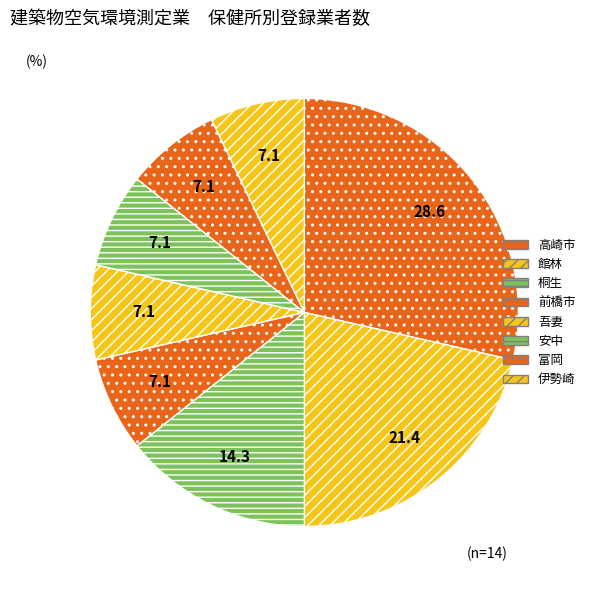

How many slices are in this pie chart?

8